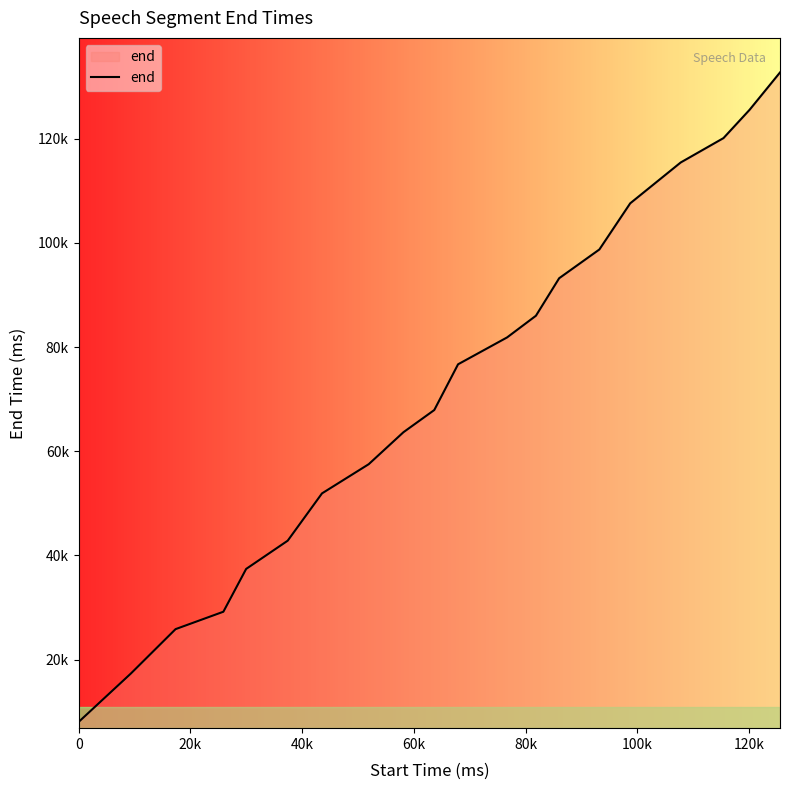

Is this an area chart (filled region under the line)?

Yes